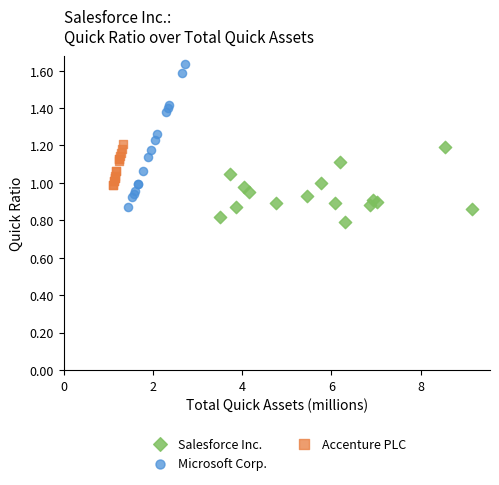

Which series reaches the maximum Y coordinate?

Microsoft Corp.